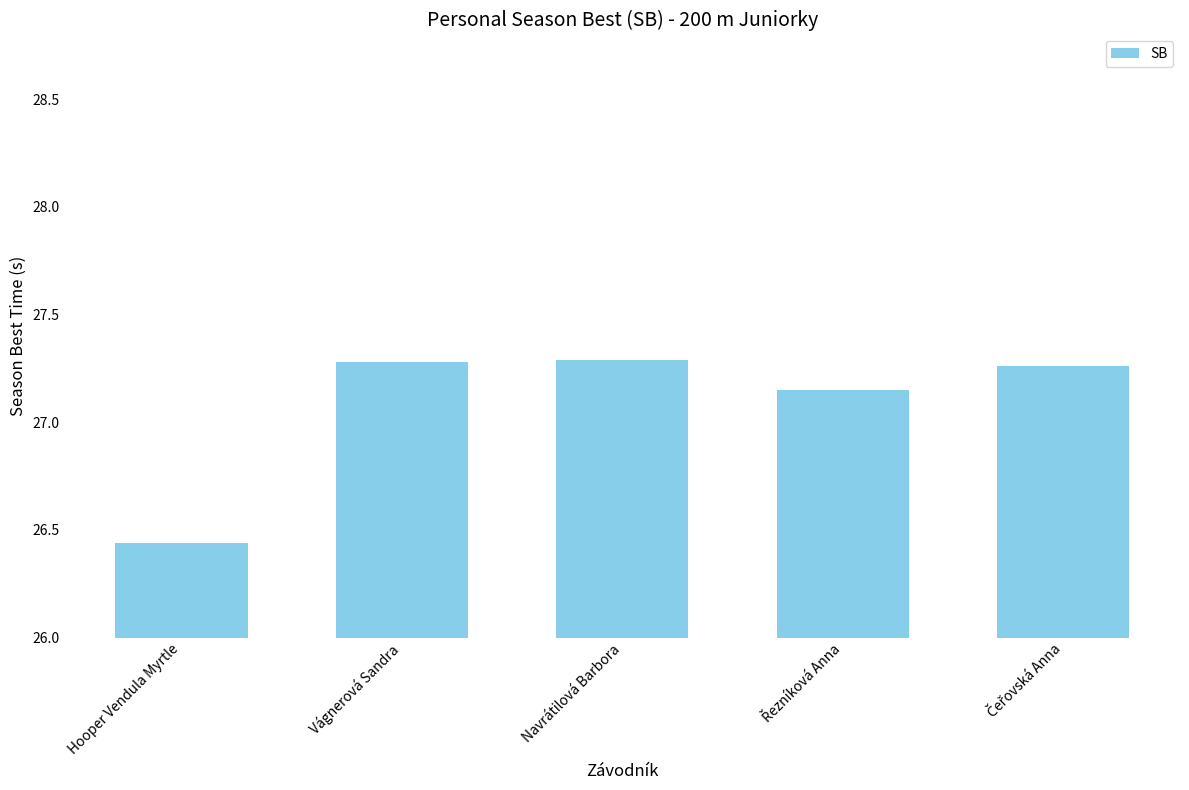

What is the sum of all values?

135.4